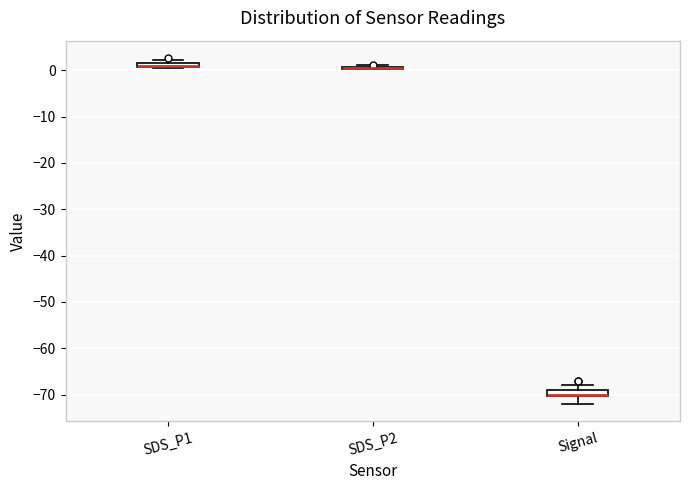

Where is the lower edge of the box for SDS_P1 on the y-axis? The values are not printed on the chart, so give them approximately, as read against the axis.

1